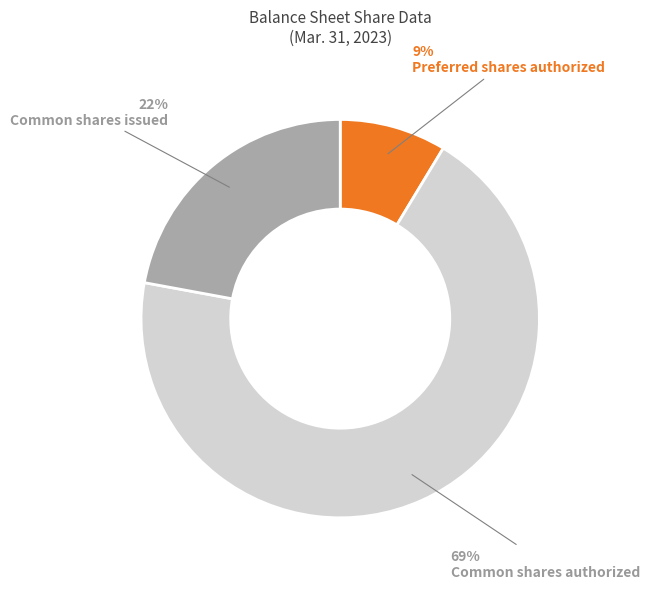

How many segments does this pie chart have?

3